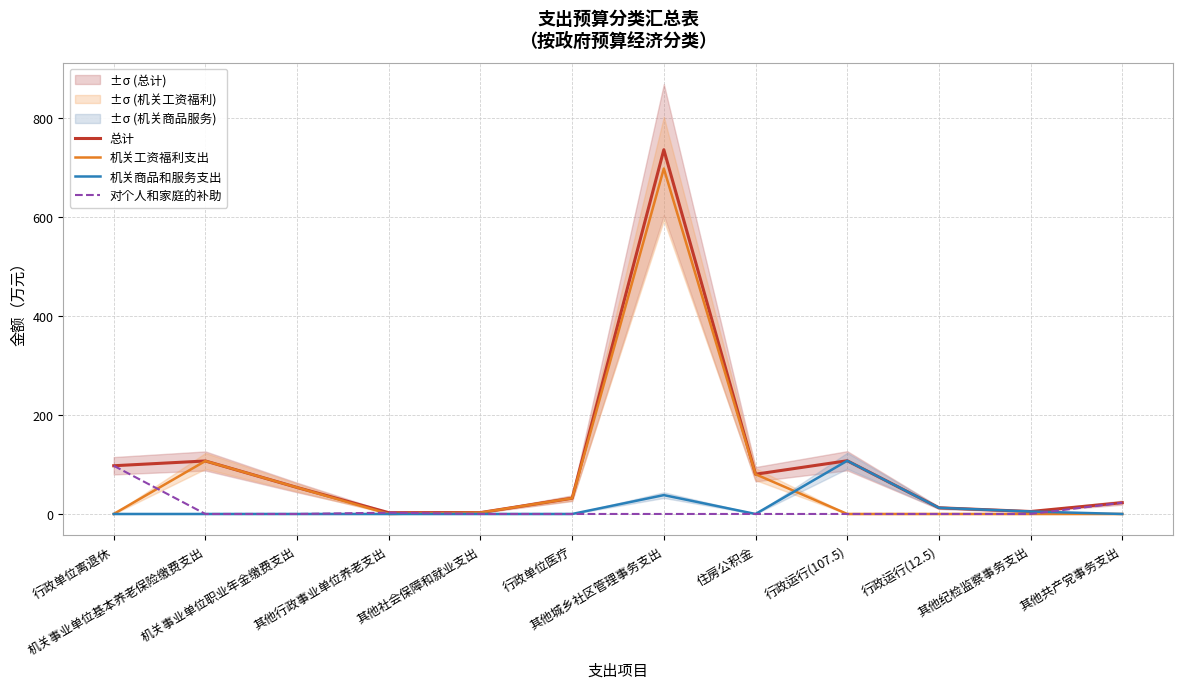

Which series has the widest spread of values?

总计